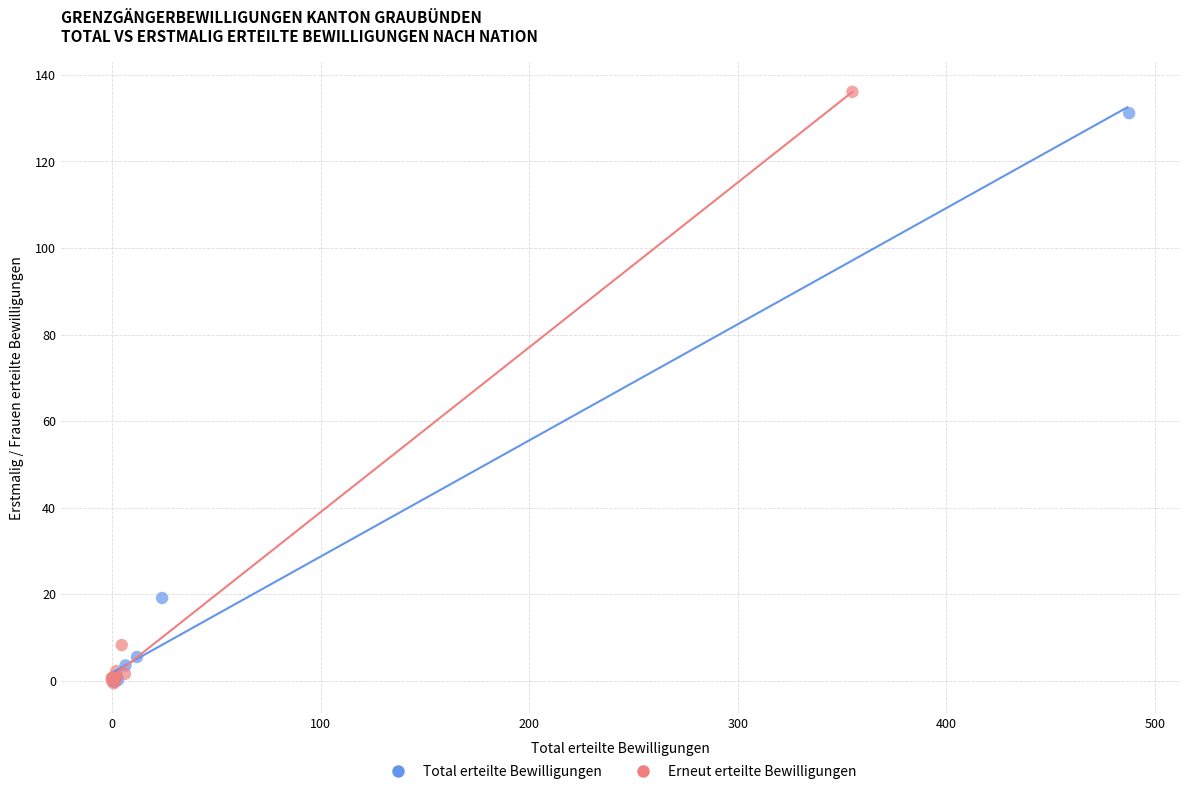

Which series has the widest spread of Y values?

Erneut erteilte Bewilligungen